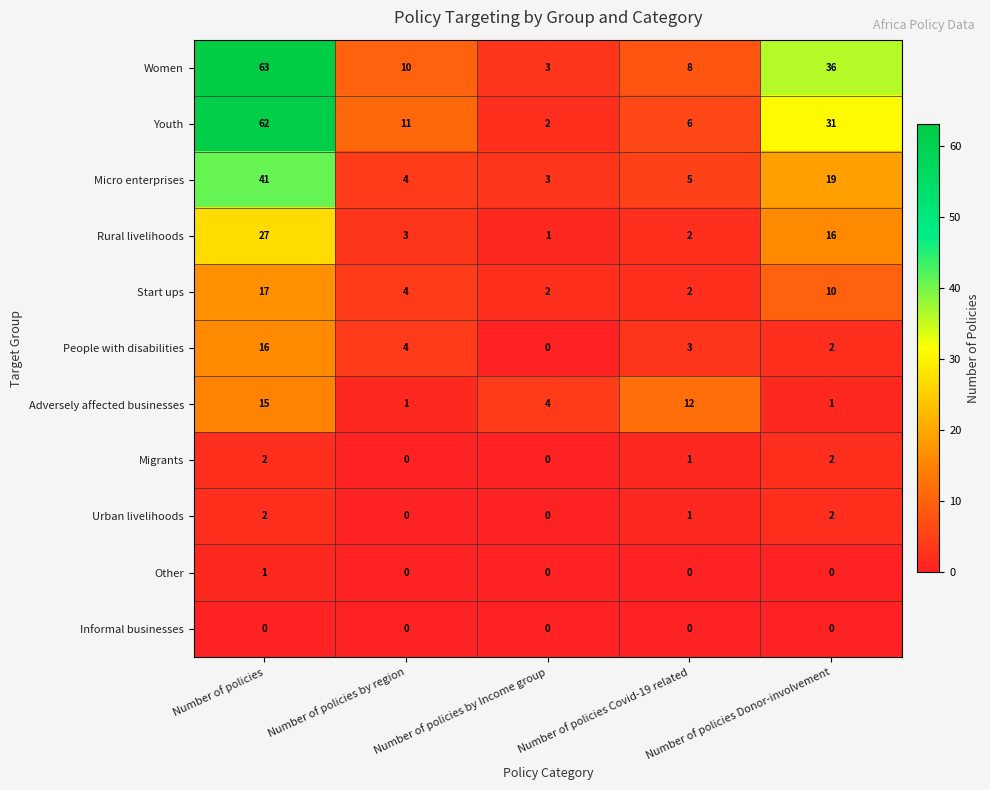

Is it true that Migrants equals 1 at Number of policies?

False